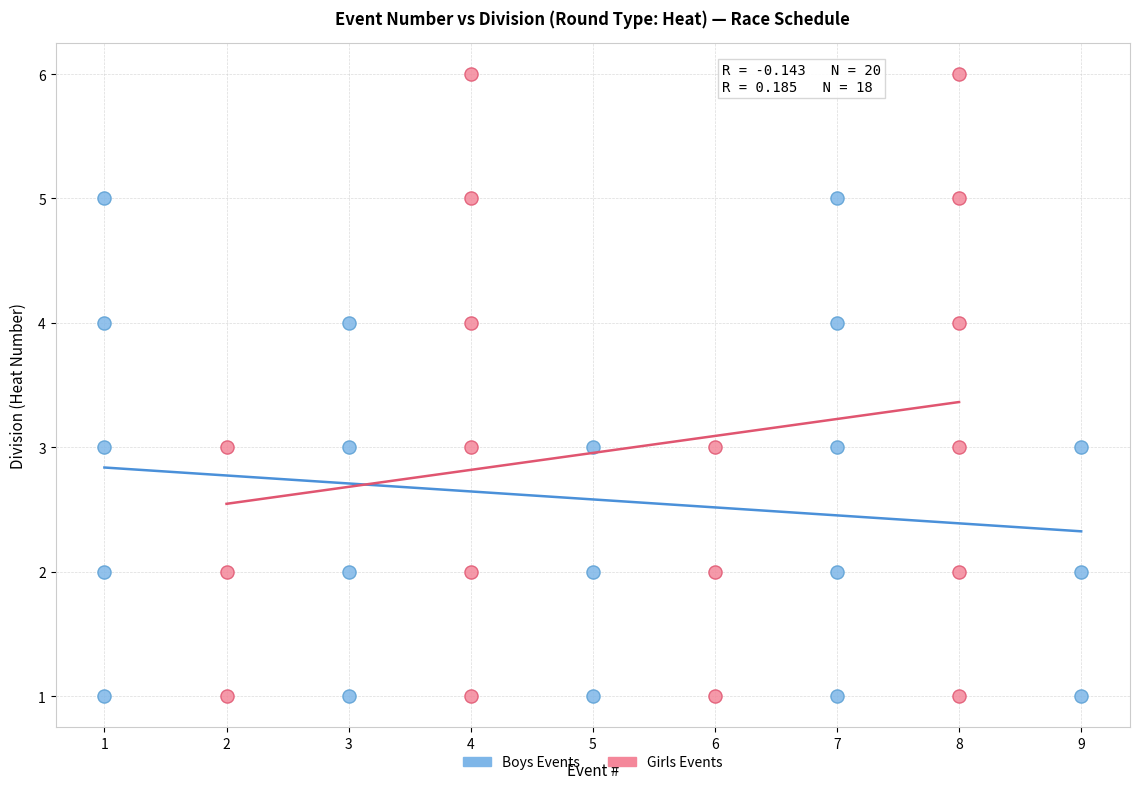

Which series reaches the maximum Y coordinate?

Girls Events